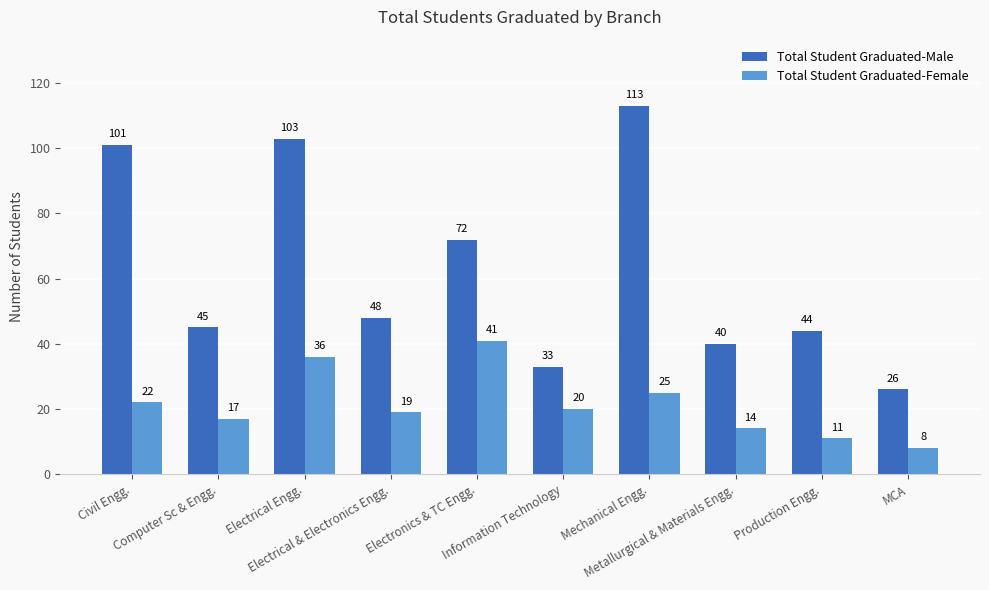

Rank the series by their average value, from highest to lowest.

Total Student Graduated-Male, Total Student Graduated-Female